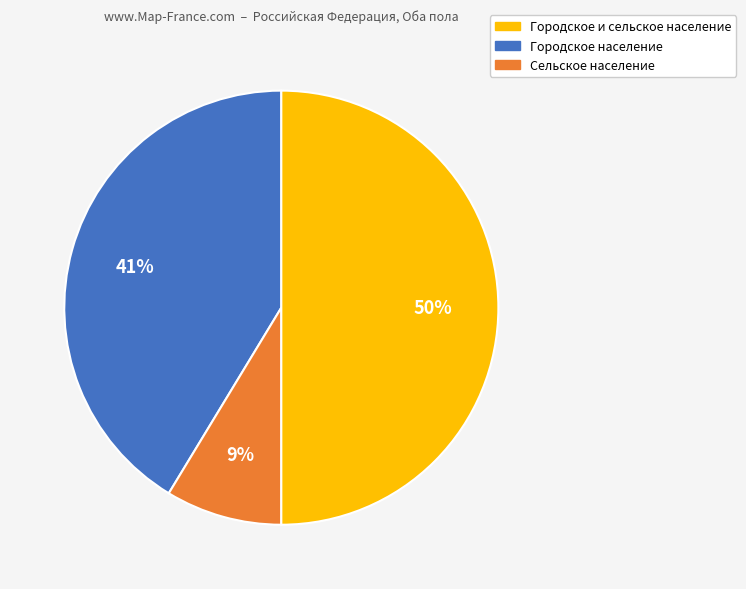

To the nearest percent, what is the difference between the largest and smallest slice percentages?

41%